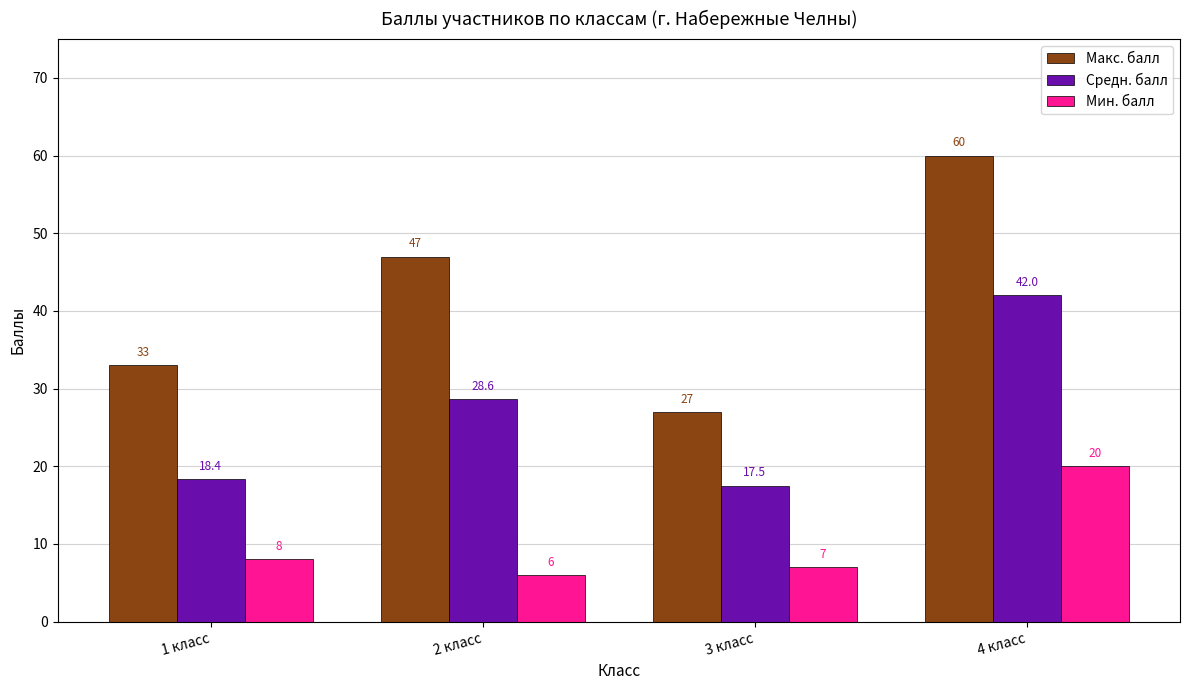

Which label corresponds to the smallest value in the chart?

2 класс